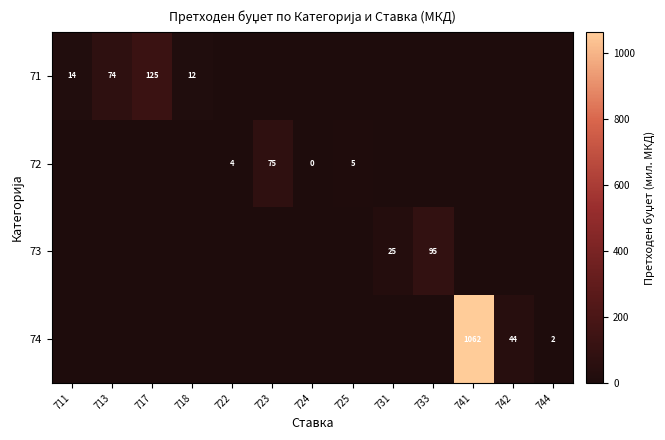

True or false: 71 has a value of 74 at 713.

True